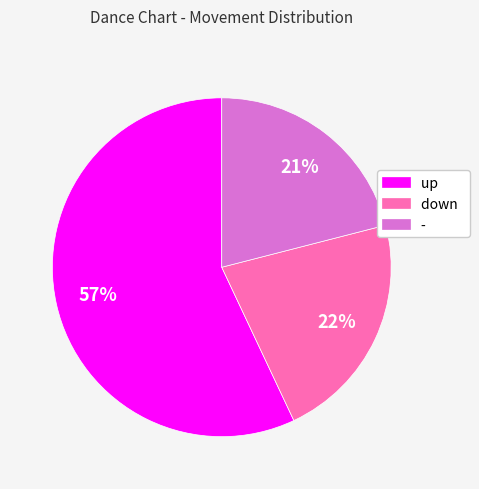

What percentage is the up slice, to the nearest percent?

57%